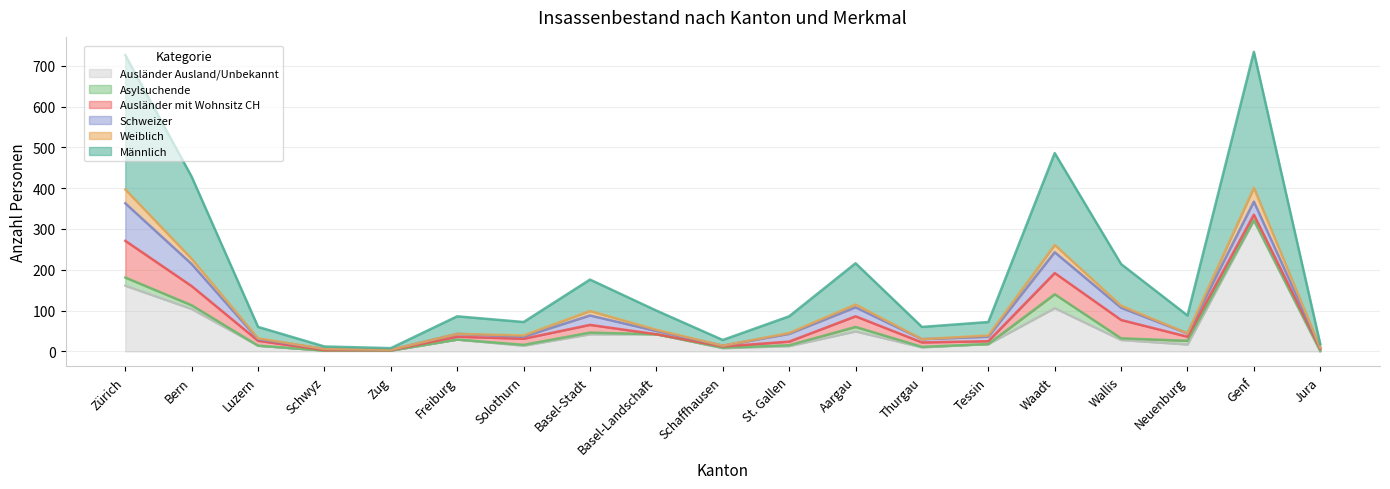

How many values in the Ausländer Ausland/Unbekannt series exceed 18?

9